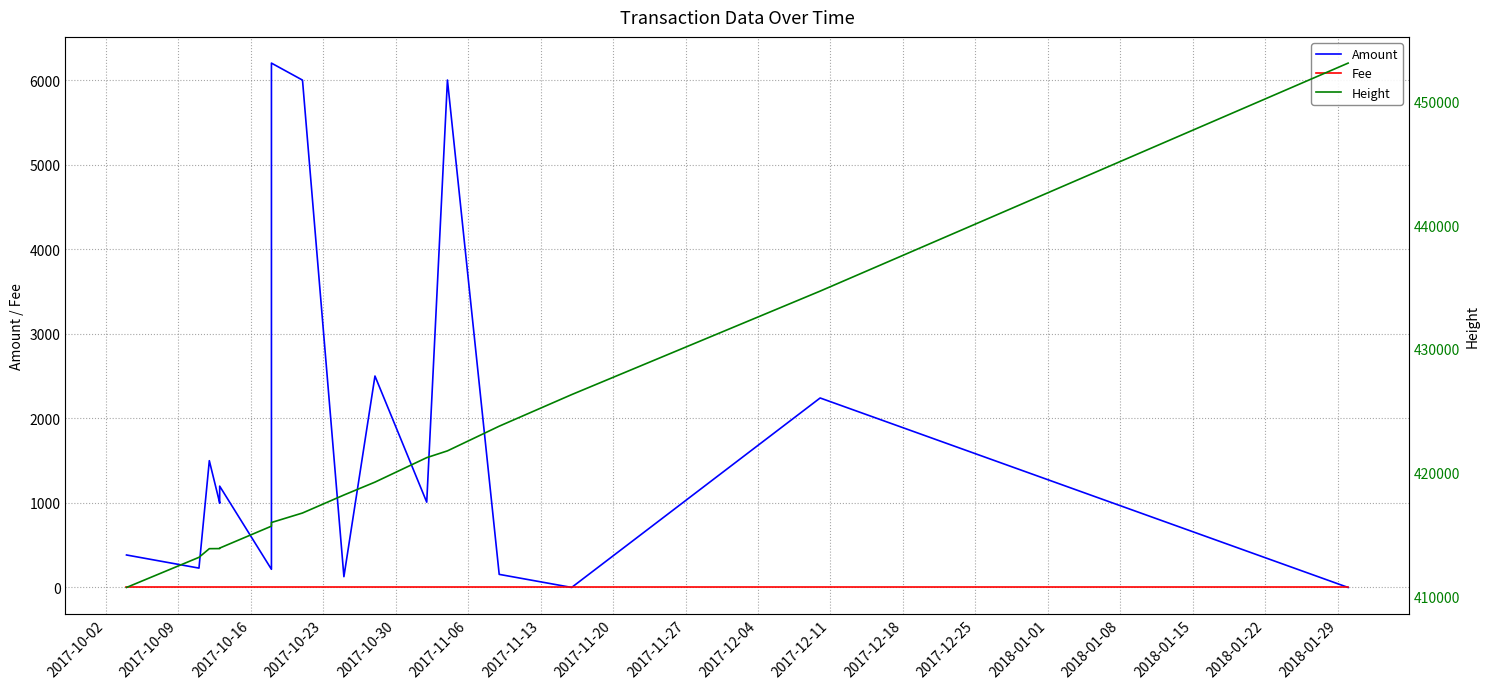

What is the average value of the Height series?

420012.1